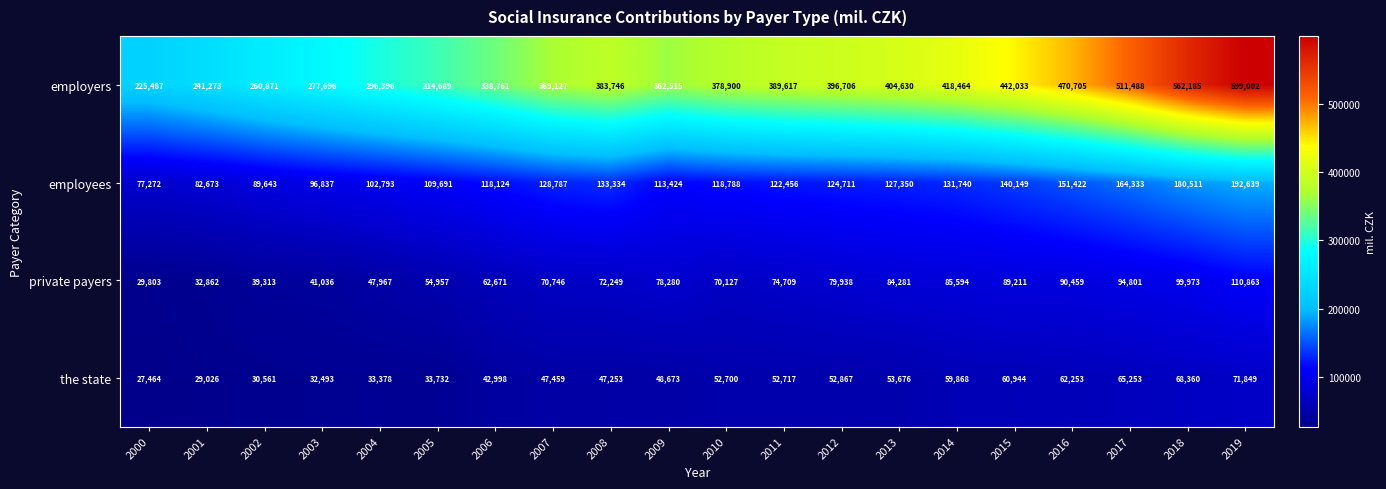

How many categories are shown in the chart?

20